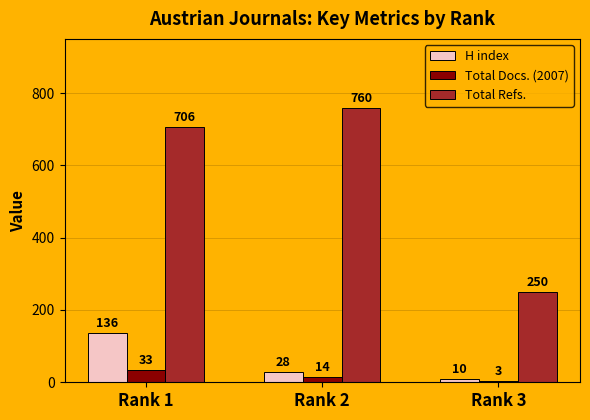

How many bars are there in each group?

3